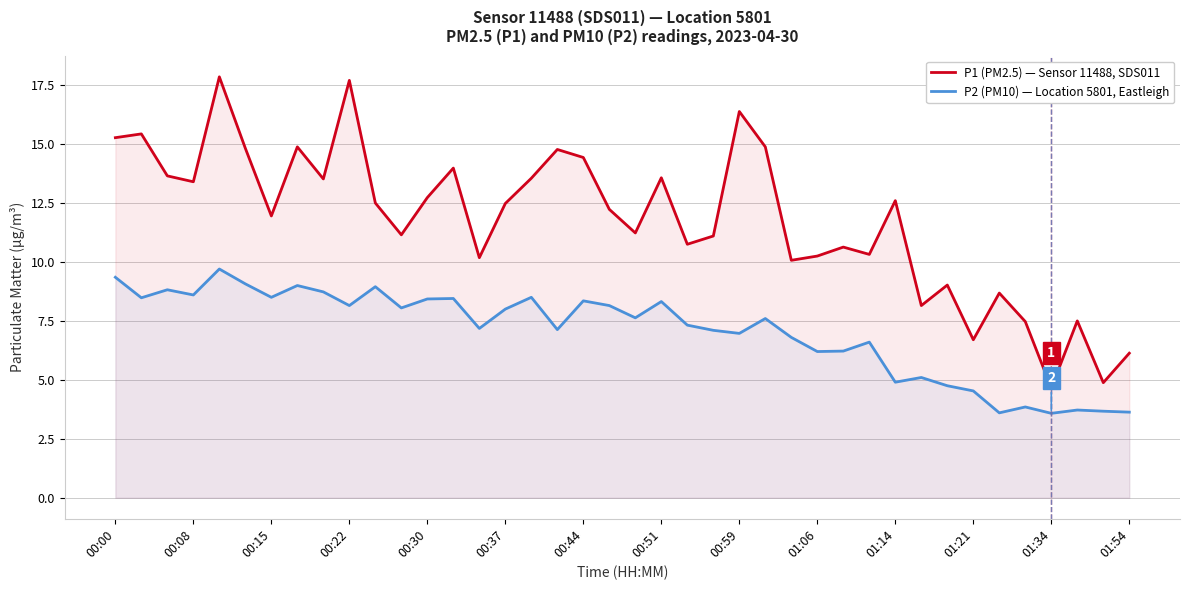

How many values in the P2 (PM10) — Location 5801, Eastleigh series are below 7?

15